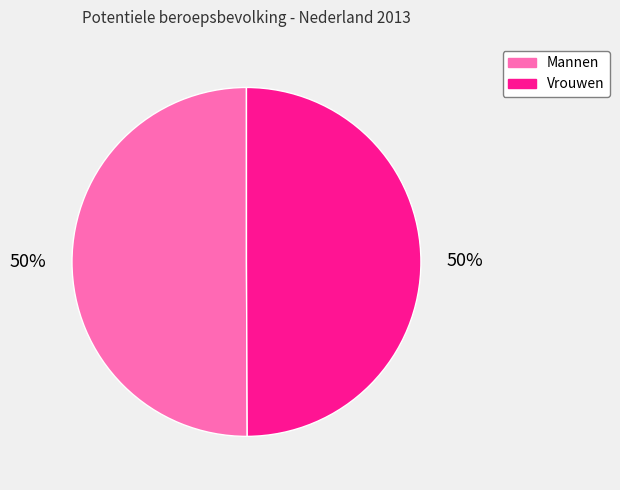

Is it true that Mannen is 39% of the pie?

False